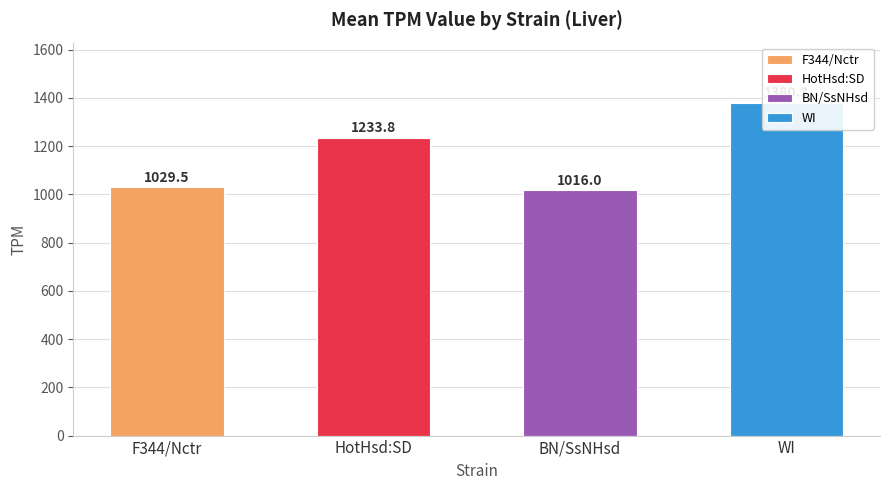

What is the value of the 2nd bar from the left?

1233.8